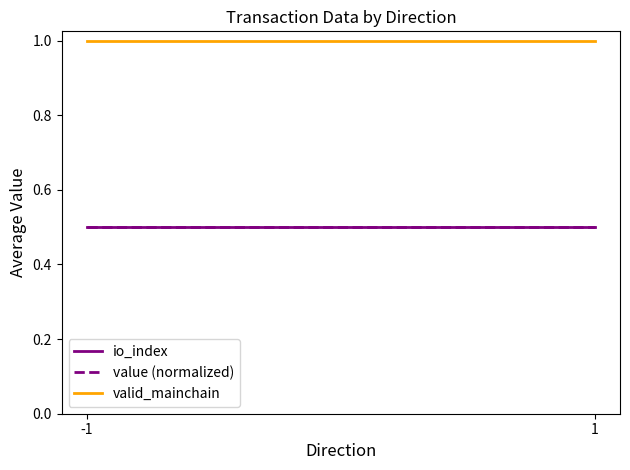

What value does the valid_mainchain series have at 1?

1.0